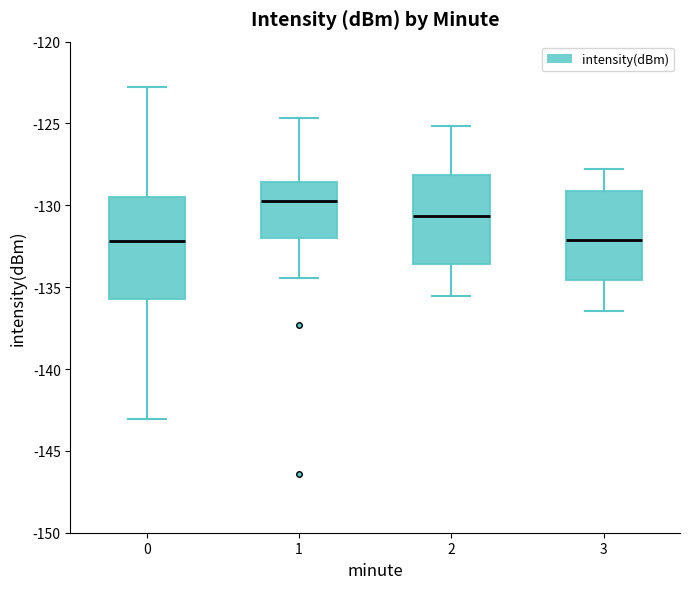

Reading left to right, transcribe this box plot: for each box, give where its median line is, the range the box spans, and where its two whiskers end, as read against the y-axis. The values are not printed on the chart, so give them approximately, as read against the axis.

0: median -132.0, box -135.5 to -129.5, whiskers -143.0 to -123.0
1: median -129.5, box -132.0 to -128.5, whiskers -134.5 to -124.5
2: median -130.5, box -133.5 to -128.0, whiskers -135.5 to -125.0
3: median -132.0, box -134.5 to -129.0, whiskers -136.5 to -128.0